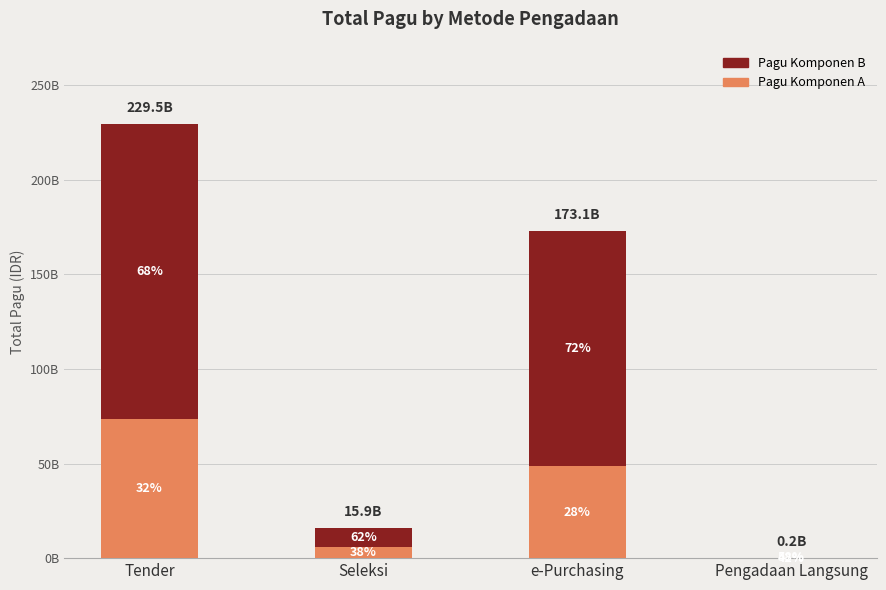

Are the bars grouped side by side (vs. stacked)?

No